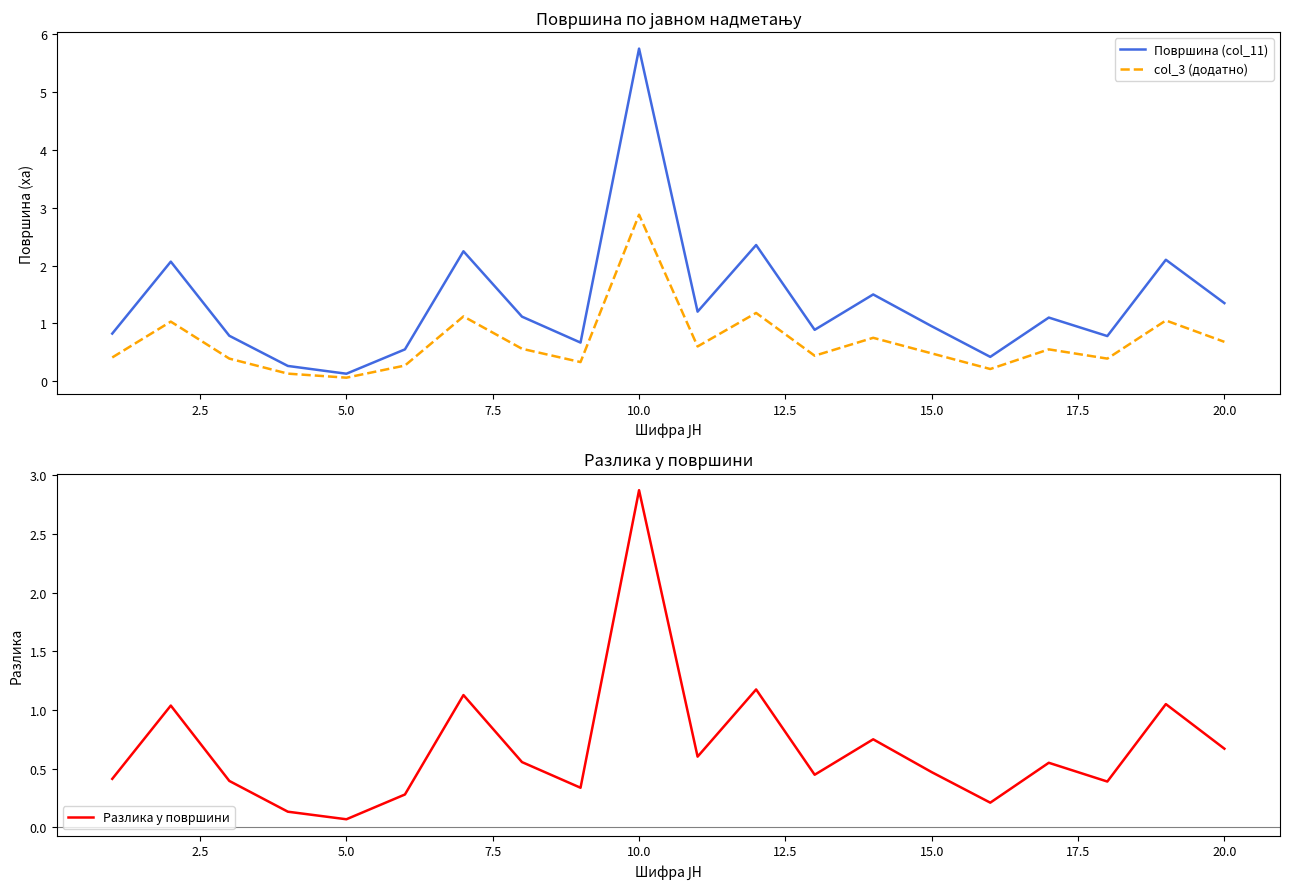

True or false: col_3 (додатно) and Површина (col_11) cross at least once.

False